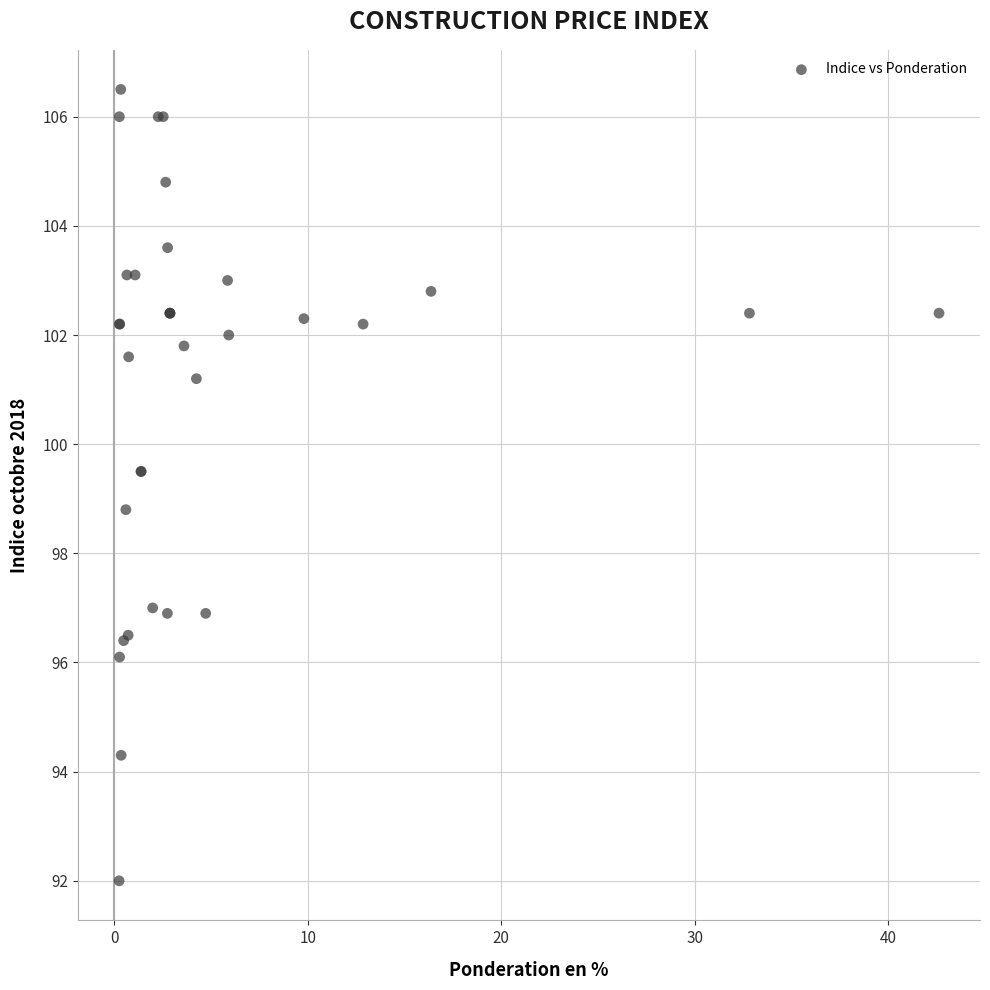

What Y value in the scatter plot is closest to 99?

98.8